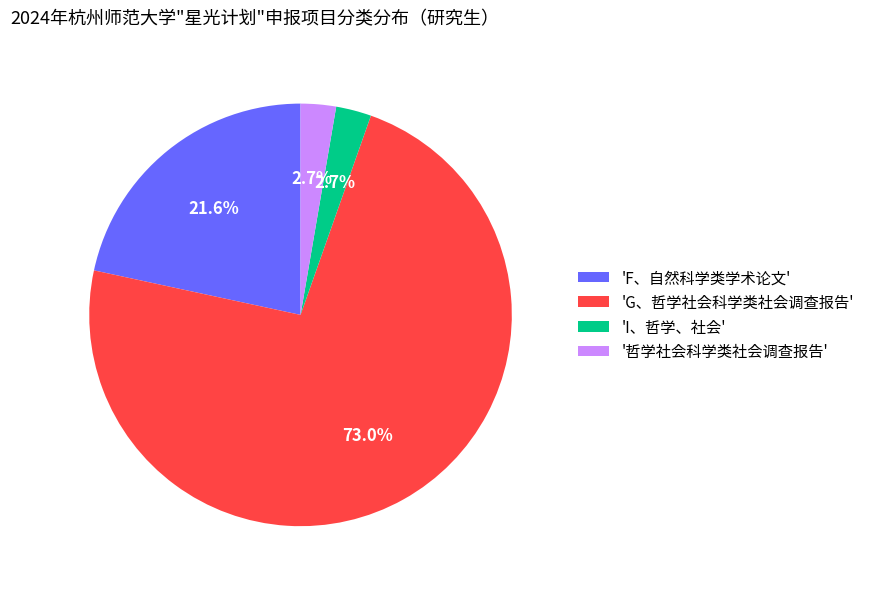

What percentage do 'I、哲学、社会' and 'F、自然科学类学术论文' together represent?

24.3%